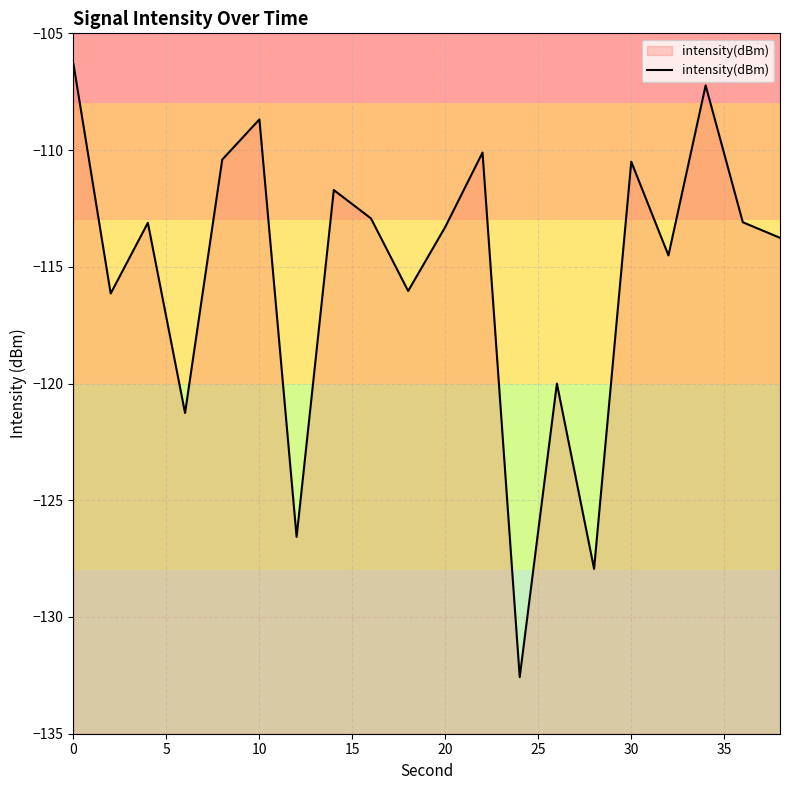

How many points are higher than both their immediate neighbors (excluding endpoints)?

7